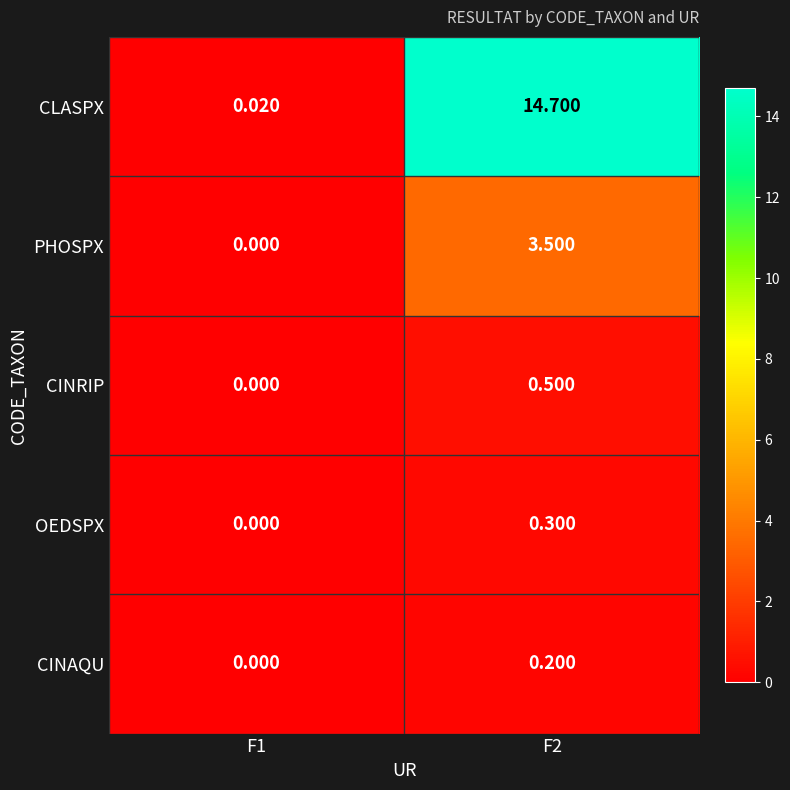

Is the value of CINAQU at F1 greater than the value of CINRIP at F2?

No